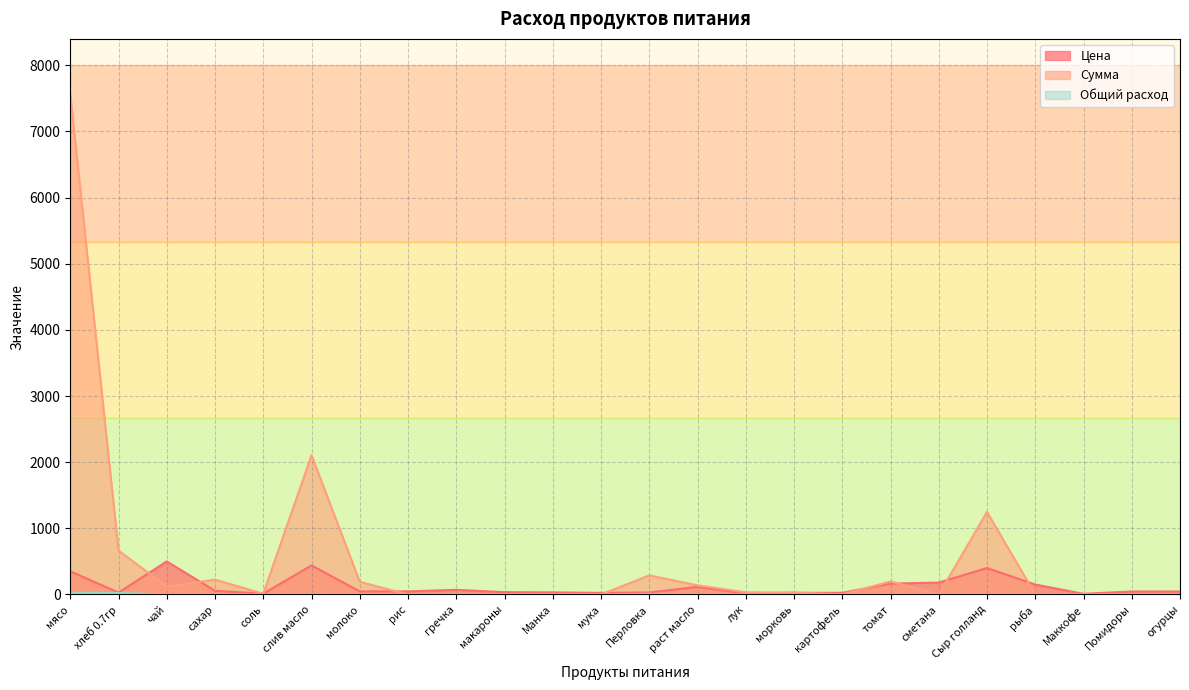

Reading left to right, extract all data points from this chart.

Цена: мясо=350.0	хлеб 0.7гр=28.6	чай=500.0	сахар=55.0	соль=12.0	слив масло=438.9	молоко=47.0	рис=47.0	гречка=70.0	макароны=35.0	Манка=32.0	мука=24.0	Перловка=30.0	раст масло=115.0	лук=15.0	морковь=25.0	картофель=25.0	томат=164.3	сметана=180.0	Сыр голланд=400.0	рыба=150.0	Маккофе=10.0	Помидоры=45.0	огурцы=45.0
Сумма: мясо=7560.0	хлеб 0.7гр=665.1	чай=120.0	сахар=224.4	соль=11.5	слив масло=2106.7	молоко=191.8	рис=0.0	гречка=0.0	макароны=0.0	Манка=0.0	мука=0.0	Перловка=288.0	раст масло=138.0	лук=32.4	морковь=30.0	картофель=0.0	томат=197.1	сметана=0.0	Сыр голланд=1248.0	рыба=0.0	Маккофе=0.0	Помидоры=0.0	огурцы=0.0
Общий расход: мясо=21.6	хлеб 0.7гр=23.3	чай=0.2	сахар=4.1	соль=1.0	слив масло=4.8	молоко=4.1	рис=0.0	гречка=0.0	макароны=0.0	Манка=0.0	мука=0.0	Перловка=9.6	раст масло=1.2	лук=2.2	морковь=1.2	картофель=0.0	томат=1.2	сметана=0.0	Сыр голланд=3.1	рыба=0.0	Маккофе=0.0	Помидоры=0.0	огурцы=0.0